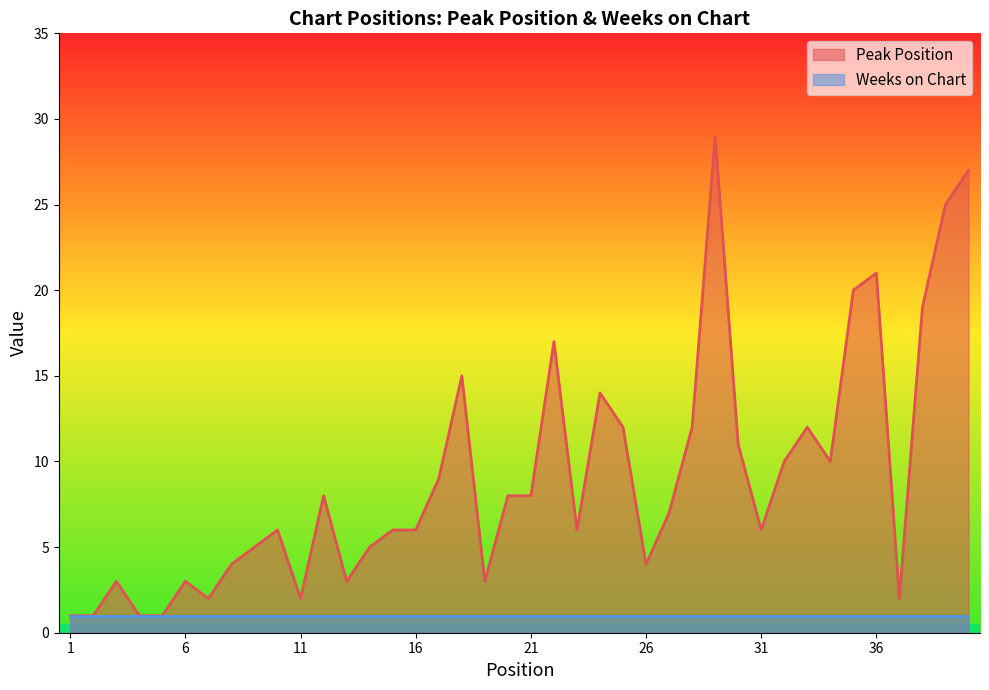

What is the greatest value displayed?

29